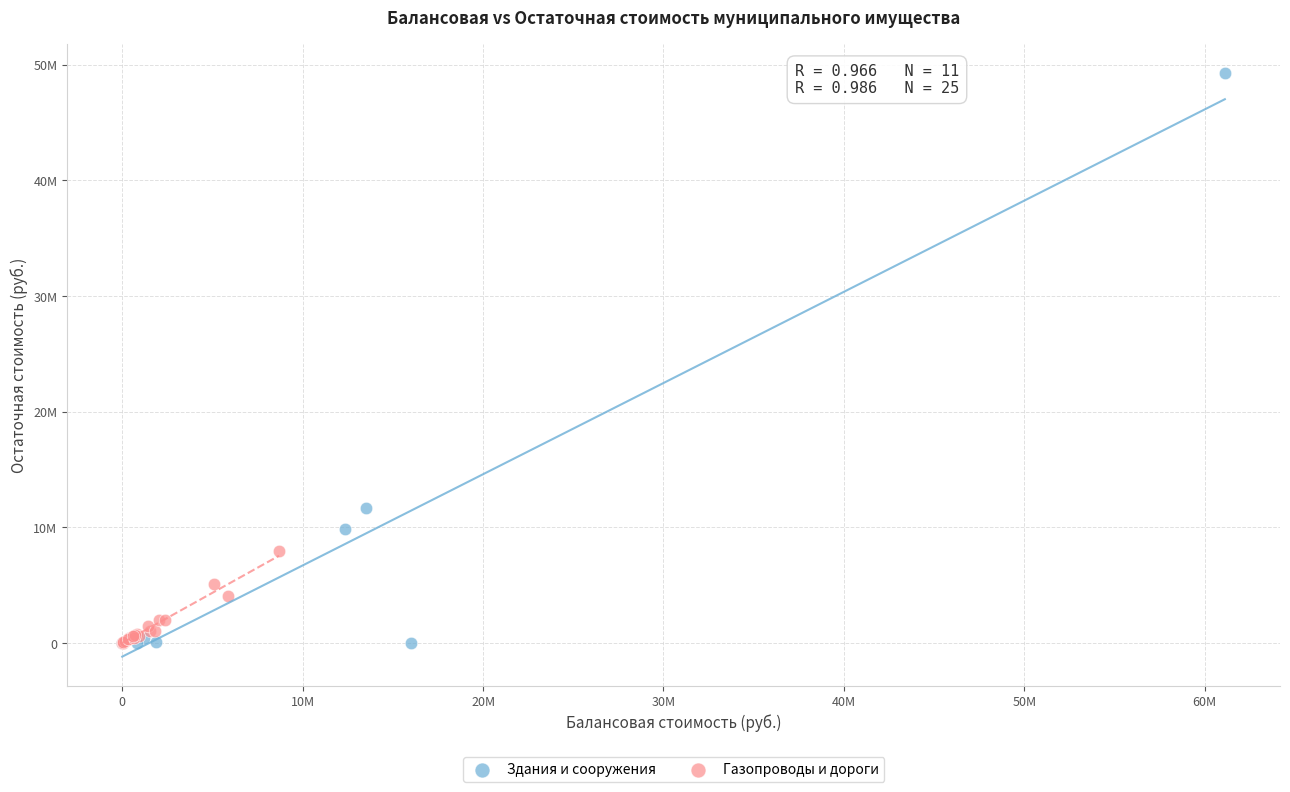

What are all the series names shown in the legend?

Здания и сооружения, Газопроводы и дороги